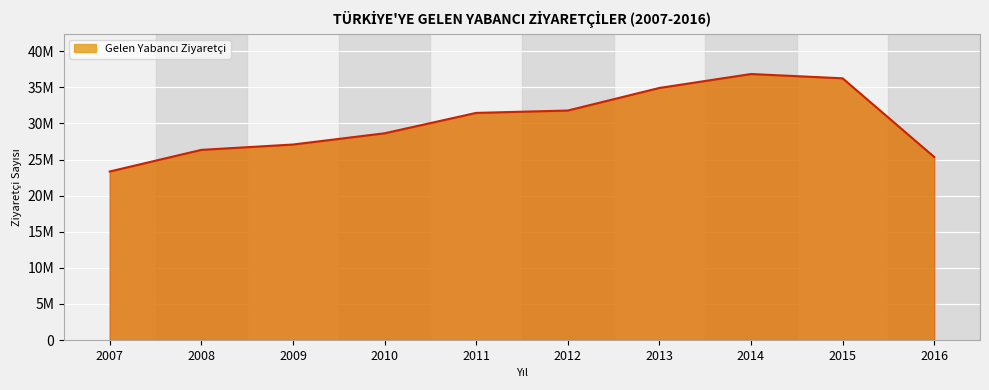

Does the chart display data point markers on the line(s)?

No